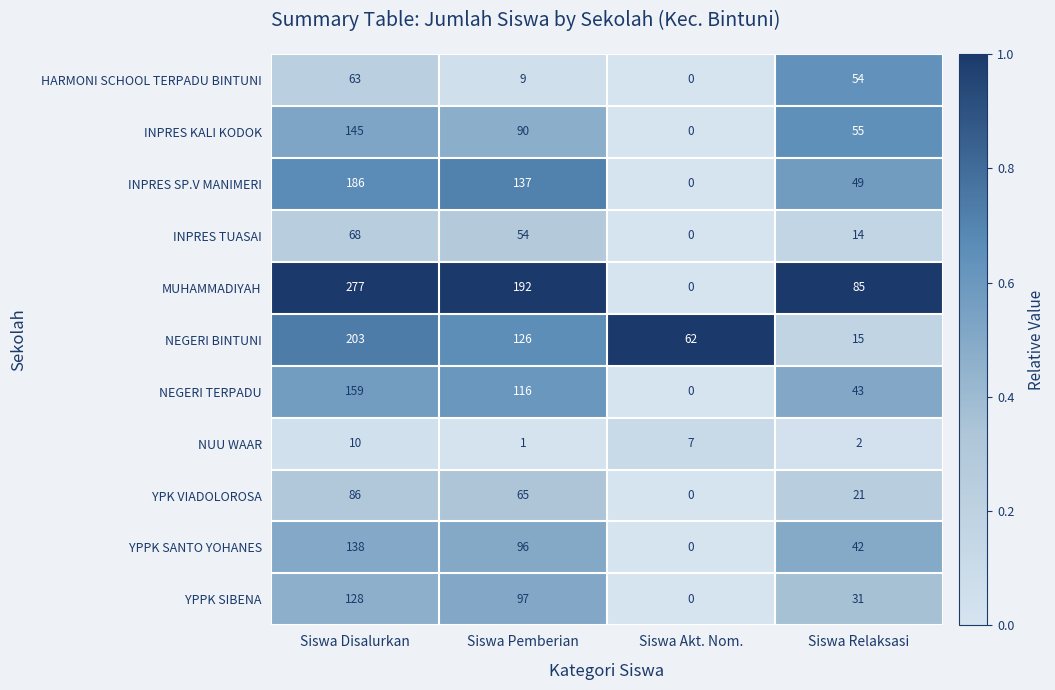

Which series has the largest range (max minus min)?

MUHAMMADIYAH